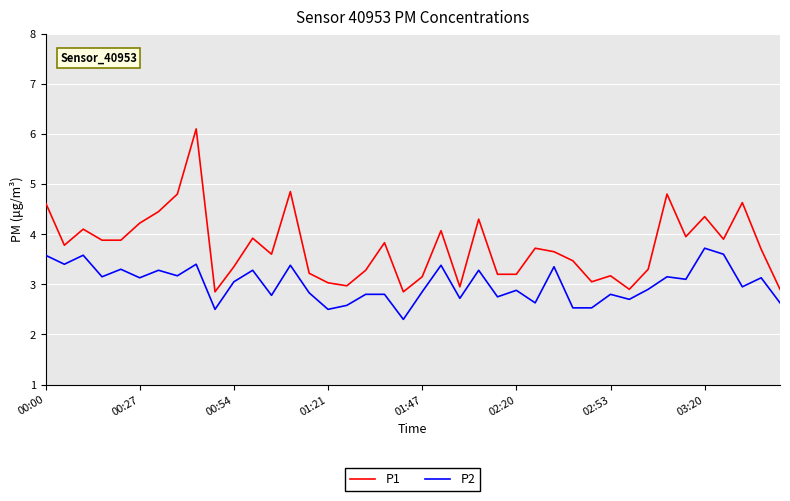

Count the number of categories in the chart.

40